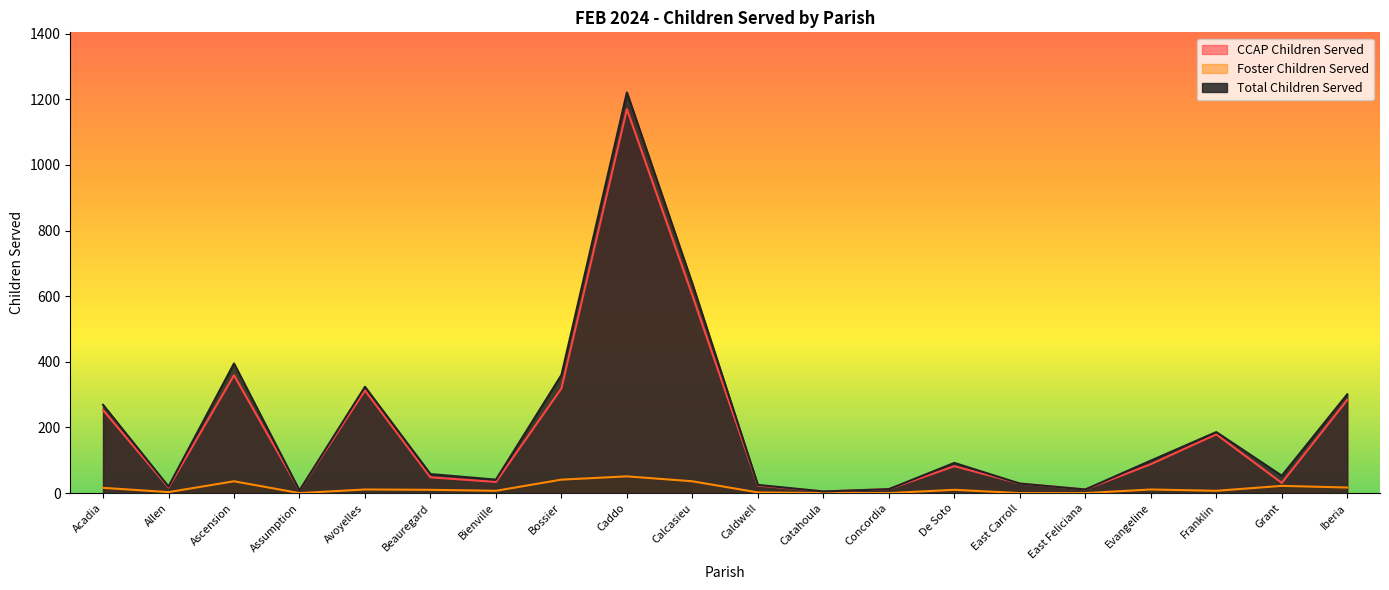

Rank the categories by CCAP Children Served value from highest to lowest.

Caddo, Calcasieu, Ascension, Bossier, Avoyelles, Iberia, Acadia, Franklin, Evangeline, De Soto, Beauregard, Bienville, Grant, East Carroll, Caldwell, Allen, Concordia, East Feliciana, Assumption, Catahoula